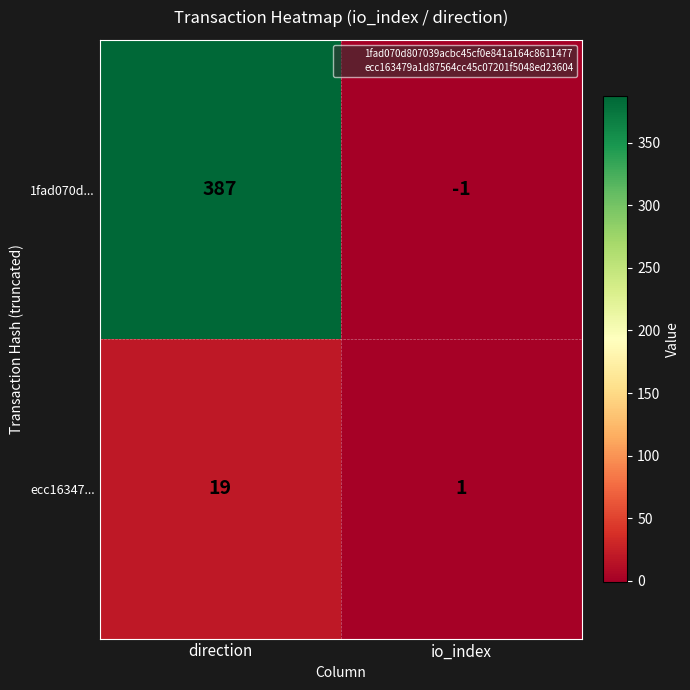

How many categories are shown in the chart?

2